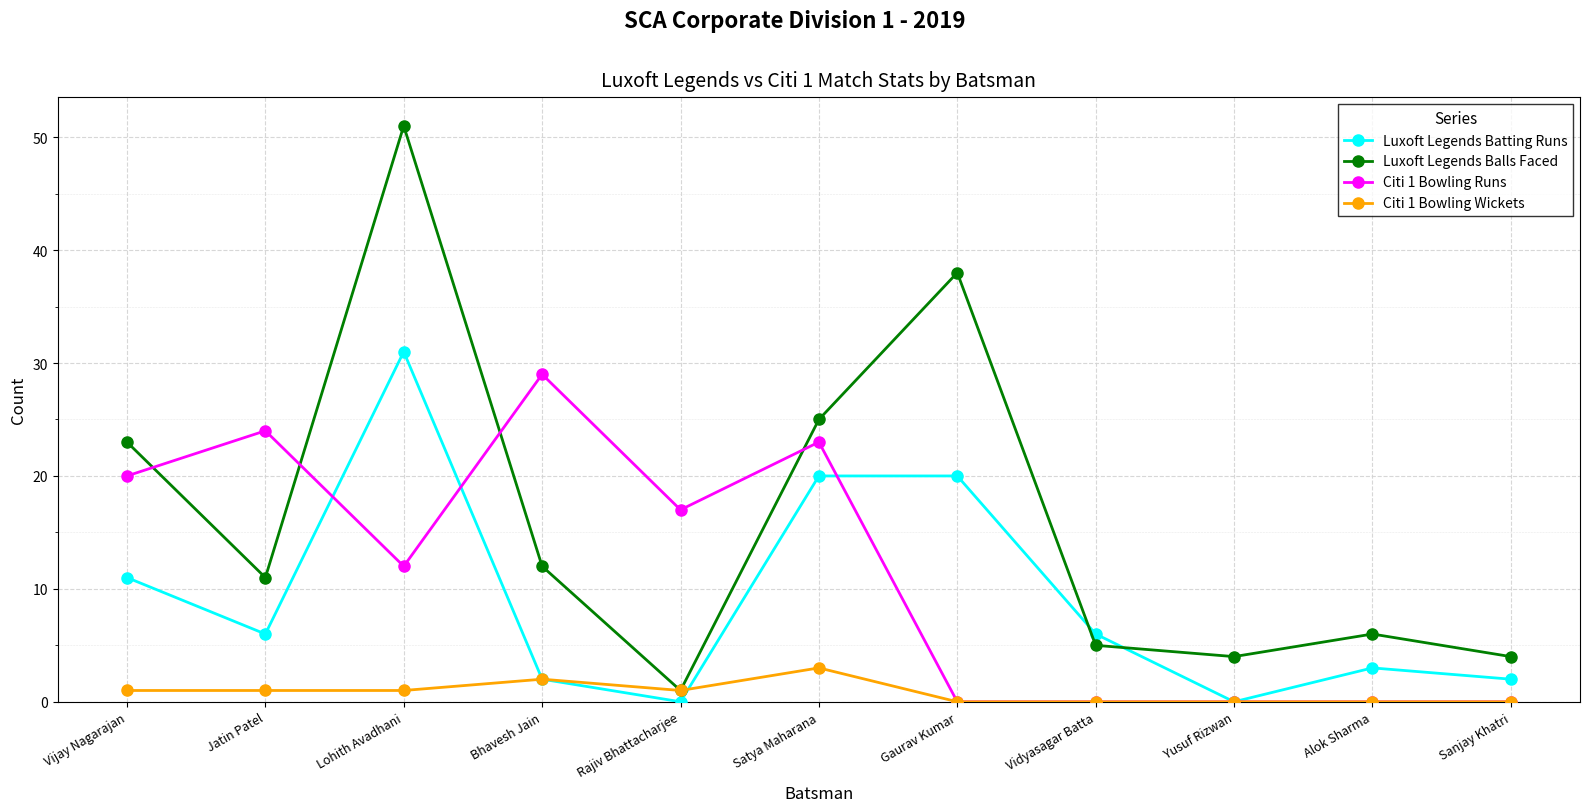

What is the spread (max minus min) of values at Yusuf Rizwan?

4